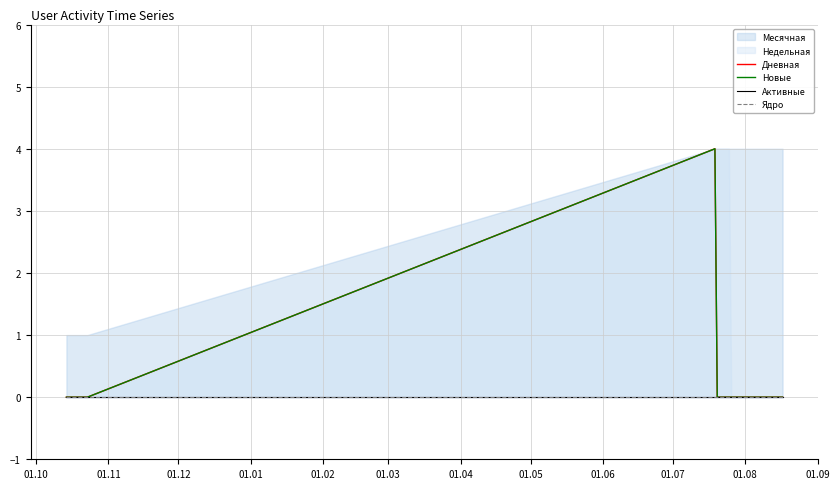

Which category has the lowest value across all series?

01.10